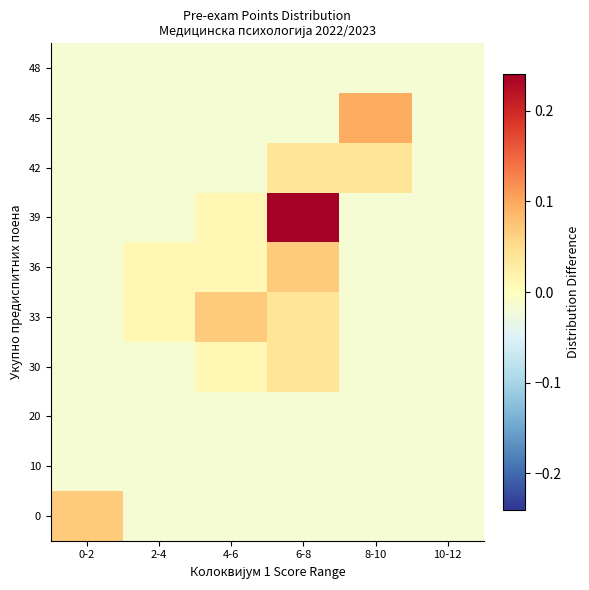

Reading left to right, transcribe all the data shown in this chart.

0: 0-2=0.1	2-4=-0.0	4-6=-0.0	6-8=-0.0	8-10=-0.0	10-12=-0.0
10: 0-2=-0.0	2-4=-0.0	4-6=-0.0	6-8=-0.0	8-10=-0.0	10-12=-0.0
20: 0-2=-0.0	2-4=-0.0	4-6=-0.0	6-8=-0.0	8-10=-0.0	10-12=-0.0
30: 0-2=-0.0	2-4=-0.0	4-6=0.0	6-8=0.0	8-10=-0.0	10-12=-0.0
33: 0-2=-0.0	2-4=0.0	4-6=0.1	6-8=0.0	8-10=-0.0	10-12=-0.0
36: 0-2=-0.0	2-4=0.0	4-6=0.0	6-8=0.1	8-10=-0.0	10-12=-0.0
39: 0-2=-0.0	2-4=-0.0	4-6=0.0	6-8=0.2	8-10=-0.0	10-12=-0.0
42: 0-2=-0.0	2-4=-0.0	4-6=-0.0	6-8=0.0	8-10=0.0	10-12=-0.0
45: 0-2=-0.0	2-4=-0.0	4-6=-0.0	6-8=-0.0	8-10=0.1	10-12=-0.0
48: 0-2=-0.0	2-4=-0.0	4-6=-0.0	6-8=-0.0	8-10=-0.0	10-12=-0.0